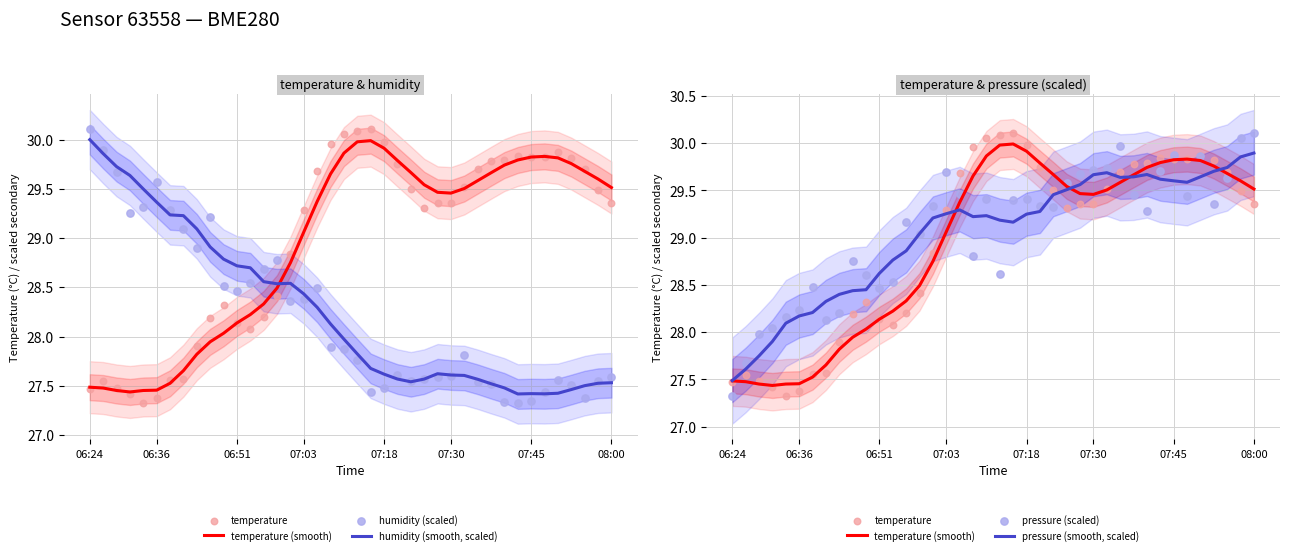

Which series reaches the minimum Y coordinate?

temperature